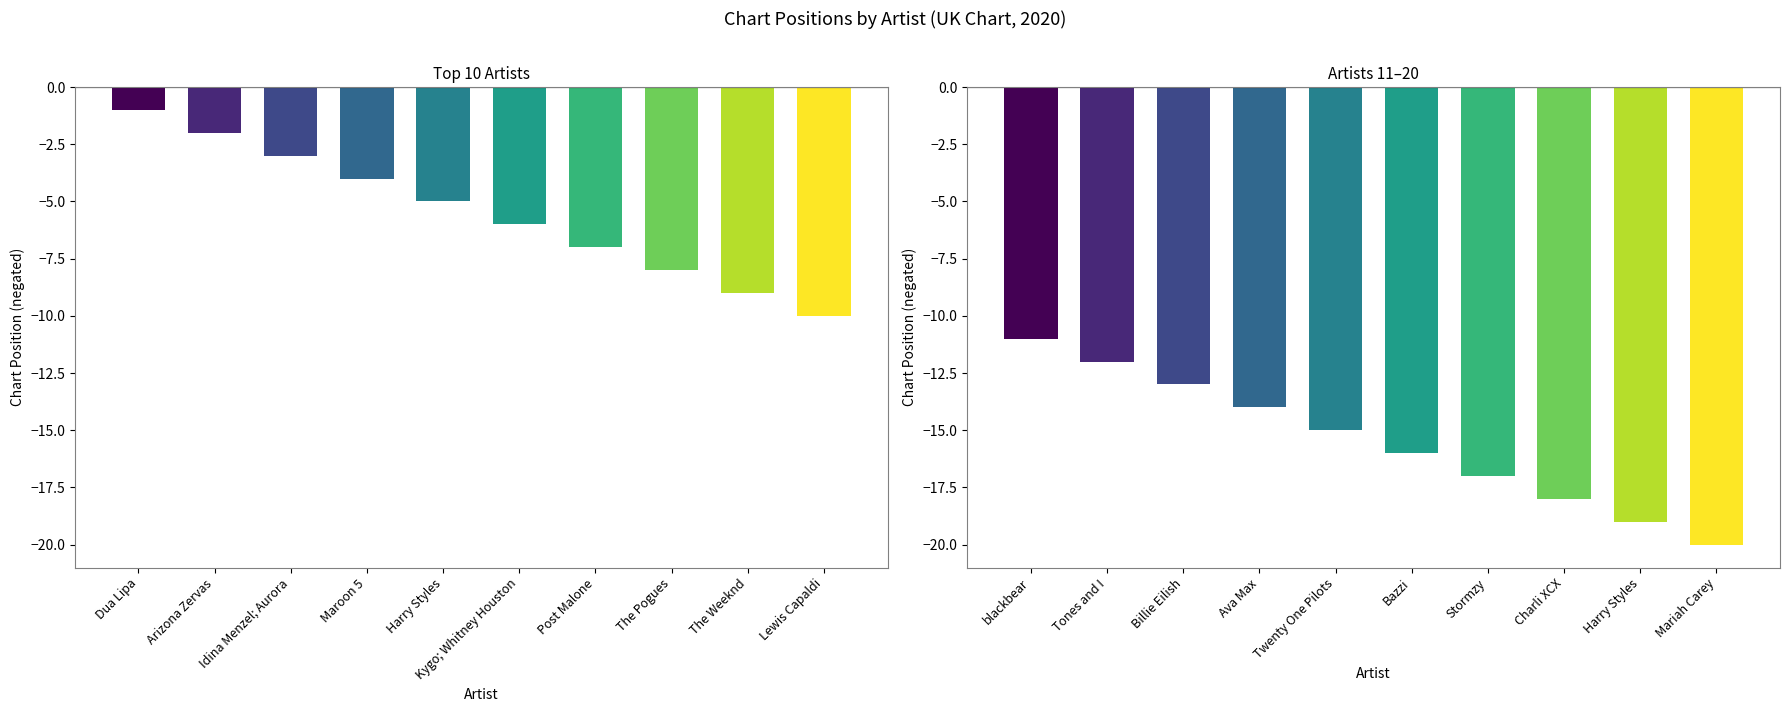

How many bars are there in total?

20